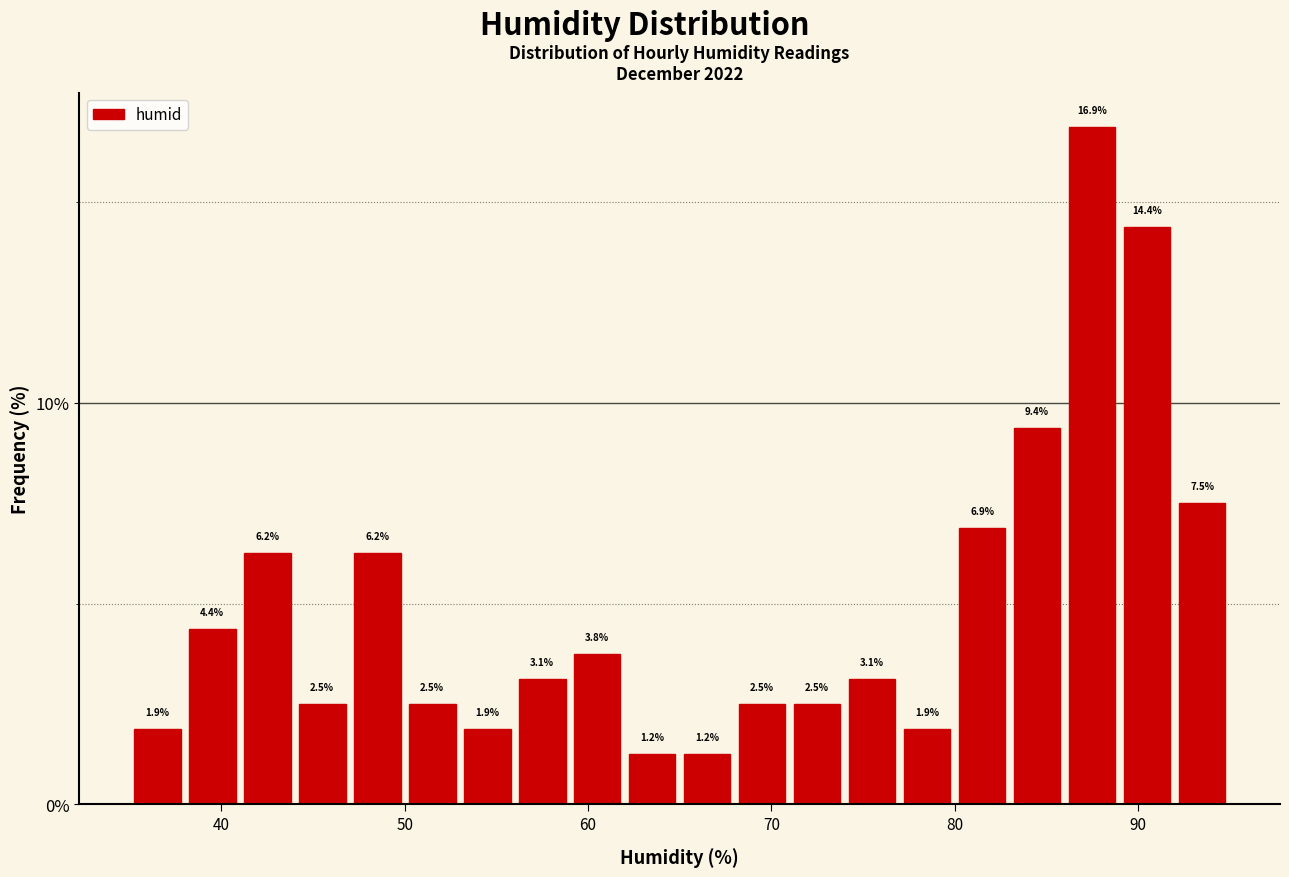

Around what value on the x-axis is the tallest bar? Give the approximate position of its centre, as read against the axis.

88